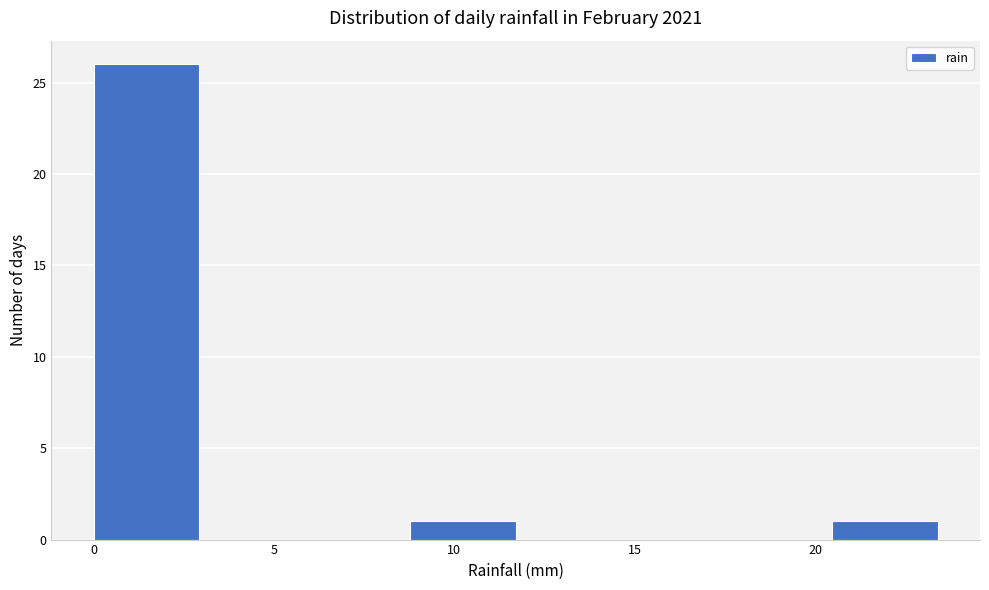

Which range on the x-axis has the tallest bar?

0.0 to 3.0